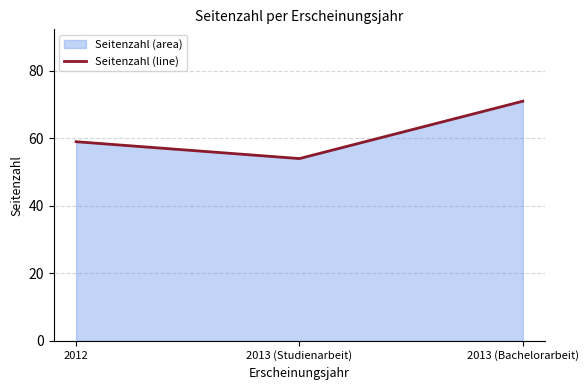

What is the smallest value displayed?

54